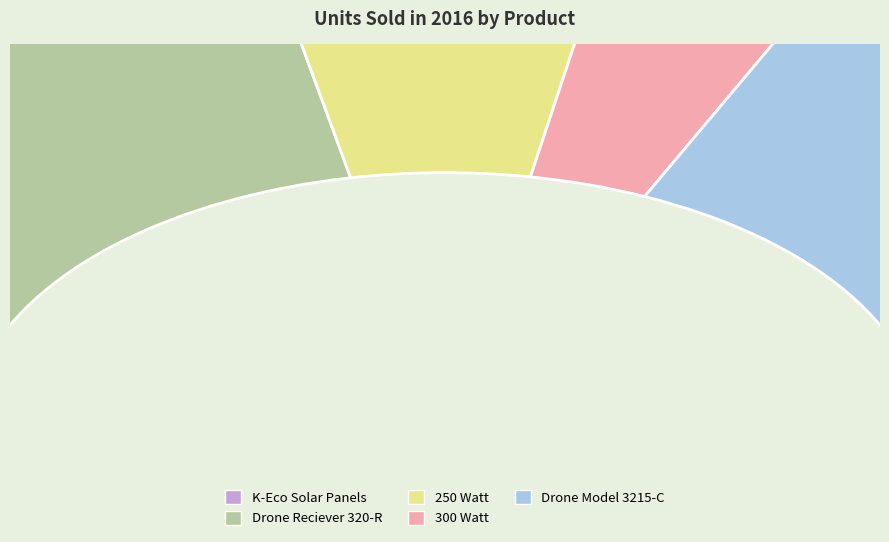

Do 250 Watt and 300 Watt together represent more than half of the pie?

No